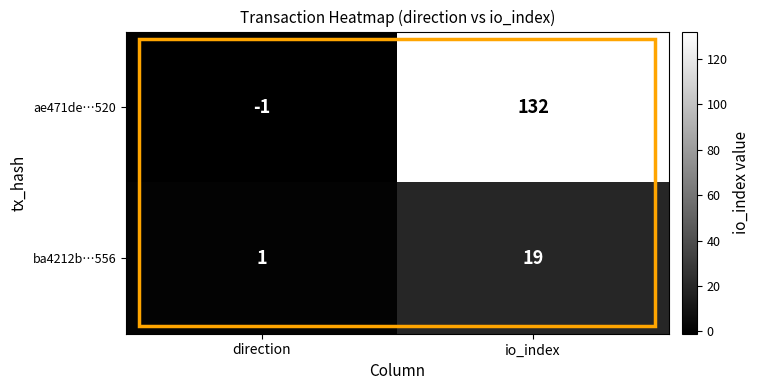

What is the difference between the ae471de…520 values at io_index and direction?

133